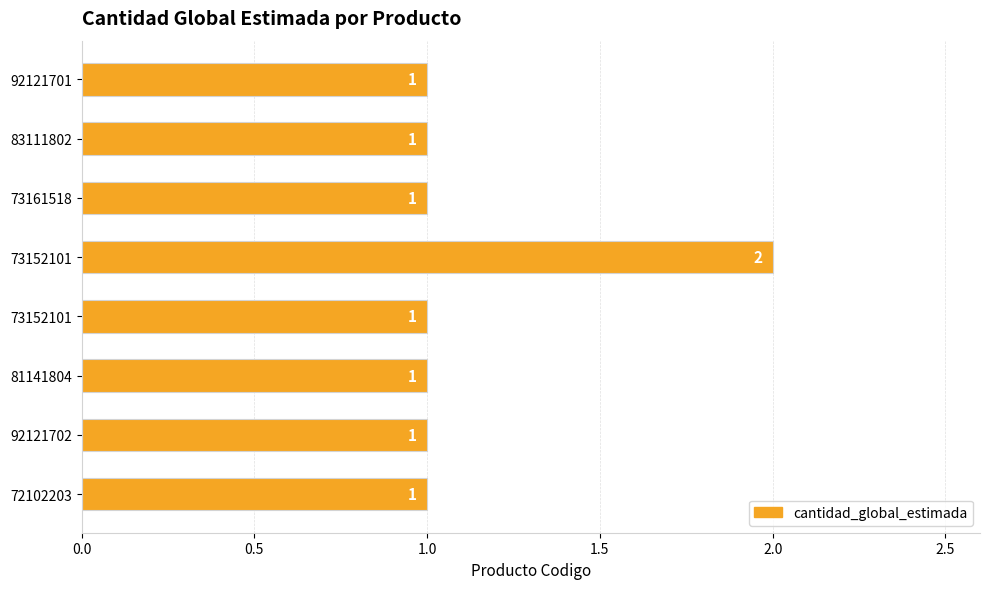

How many bars are there in total?

8